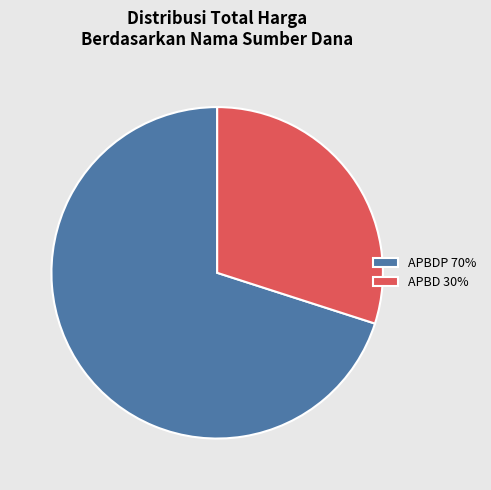

Which slice is the largest?

APBDP 70%